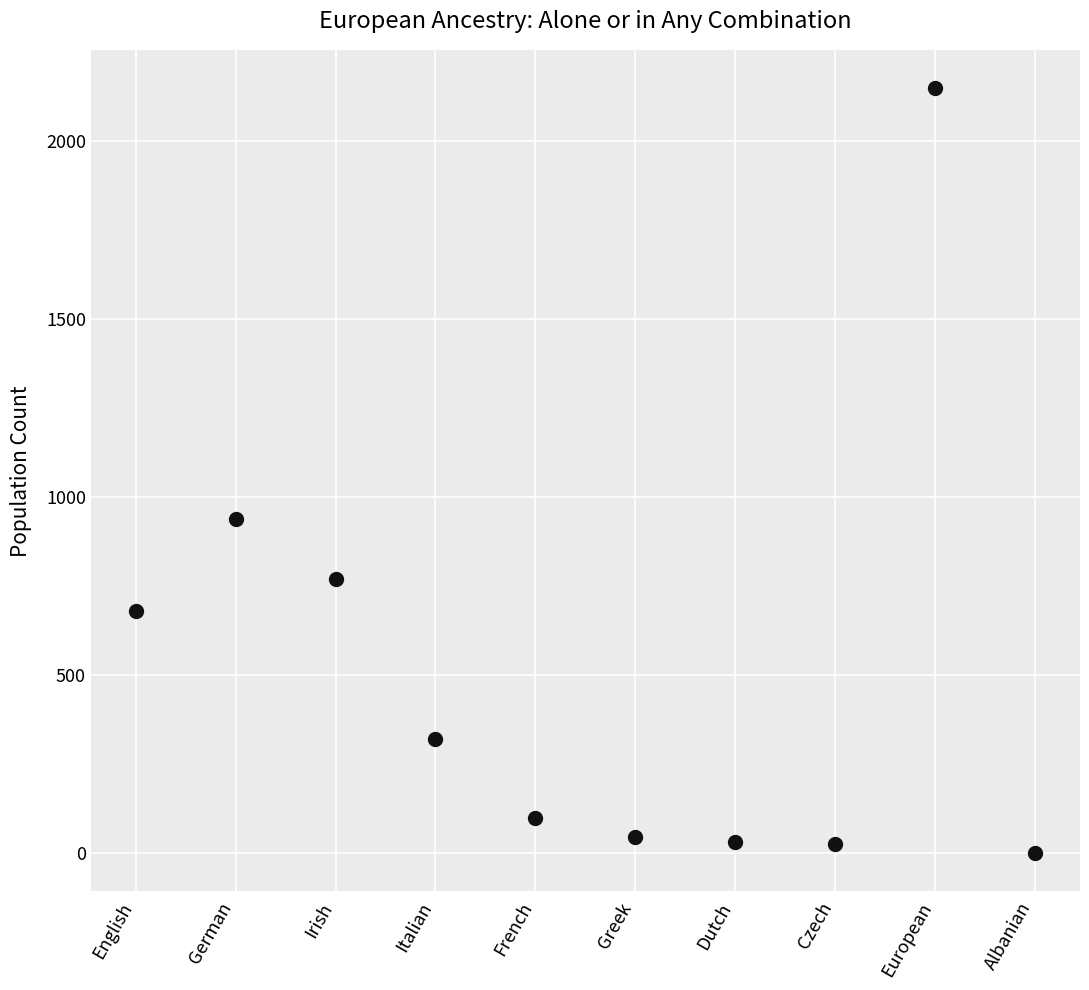

What Y value in the scatter plot is closest to 1074?

939